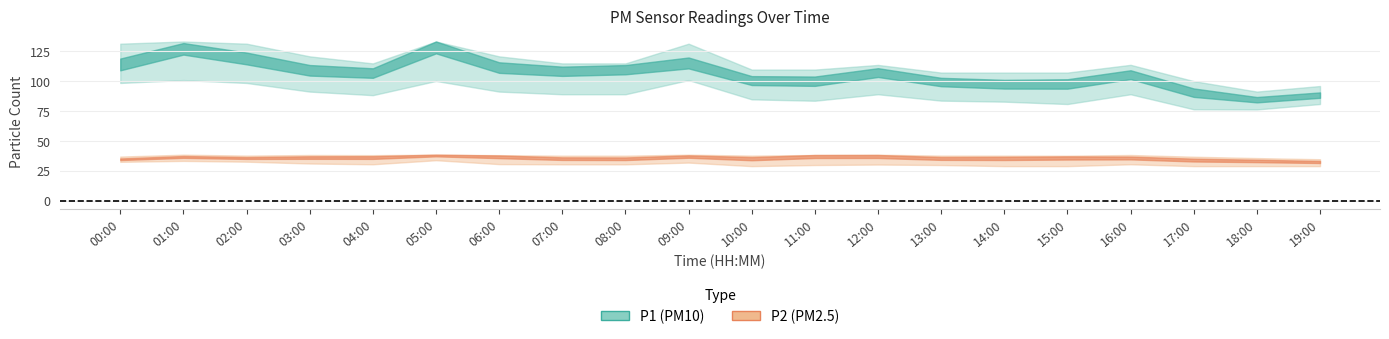

Reading left to right, list all the values displayed in this chart.

P1: 113.5	131.2	120.6	110.3	108.9	133.0	113.5	110.8	112.8	114.7	101.8	101.3	109.6	100.8	98.4	99.1	107.1	91.2	84.7	88.2
P1_upper: 131.2	133.0	131.2	120.6	114.7	133.0	120.6	114.7	114.7	131.2	109.6	109.6	113.5	107.1	107.1	107.1	113.5	100.0	91.2	95.8
P1_lower: 98.4	100.8	98.4	91.2	88.2	100.1	91.2	89.0	89.0	100.8	84.7	83.6	89.0	83.7	82.8	80.8	89.0	76.4	76.3	80.8
P2: 34.7	37.0	36.0	36.8	37.0	38.5	37.8	35.7	35.6	37.7	36.0	38.3	38.1	36.0	36.3	36.9	36.4	34.5	33.8	32.7
P2_upper: 37.0	38.5	37.8	38.3	38.1	38.5	38.1	37.7	37.7	38.5	37.8	38.3	38.5	37.8	37.8	37.7	38.3	36.9	35.7	34.8
P2_lower: 32.6	33.4	32.7	31.2	30.5	33.9	30.7	30.5	30.5	31.9	29.0	29.9	30.3	29.9	29.0	29.0	30.5	29.0	29.0	29.0